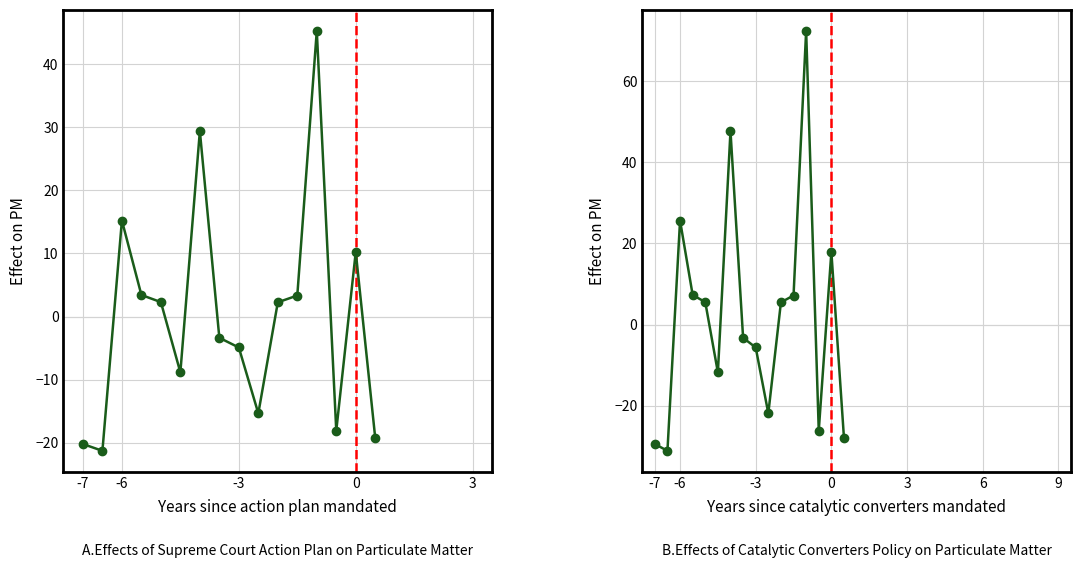

How many data points in OBS_VALUE_right are less than 5?

8